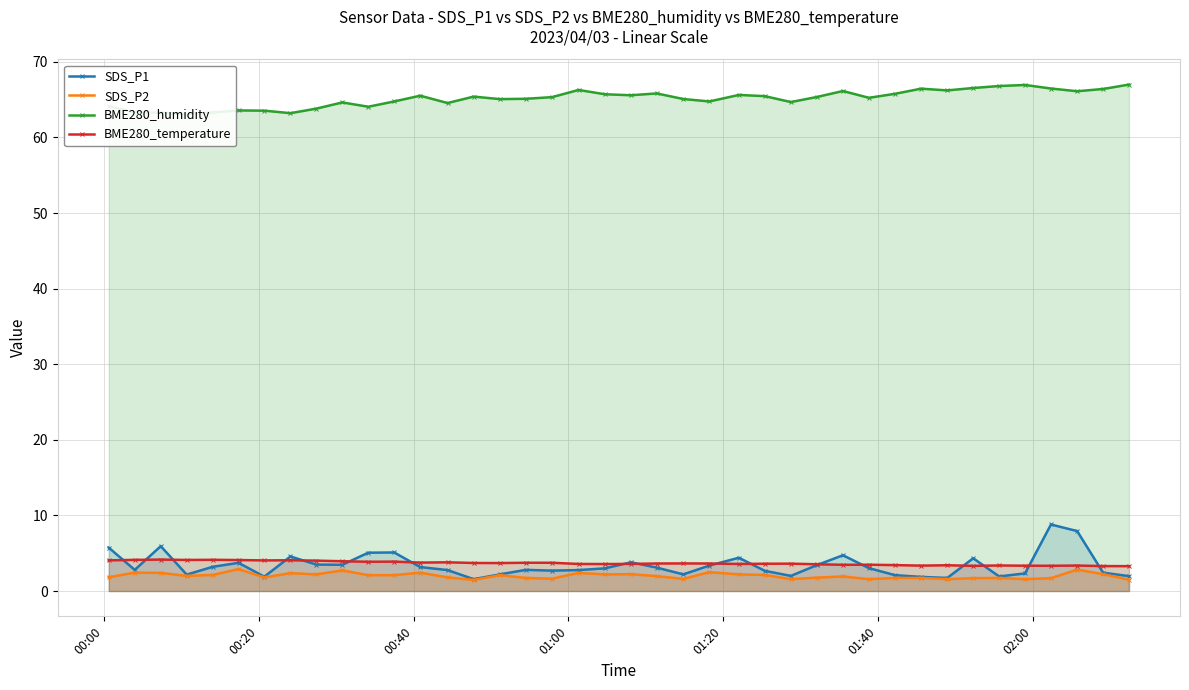

True or false: BME280_temperature has more than 1 interior local peaks.

True